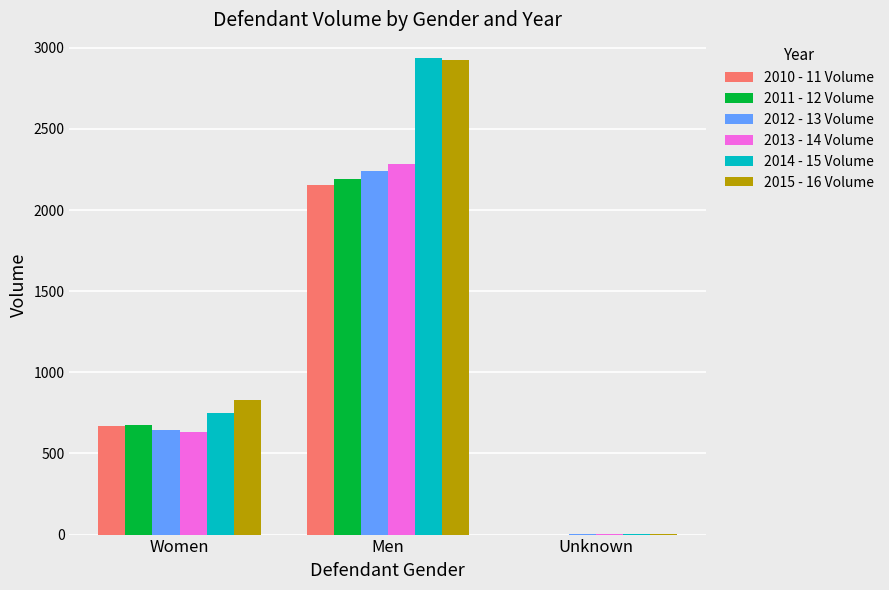

What is the difference between the 2012 - 13 Volume values at Unknown and Women?

645